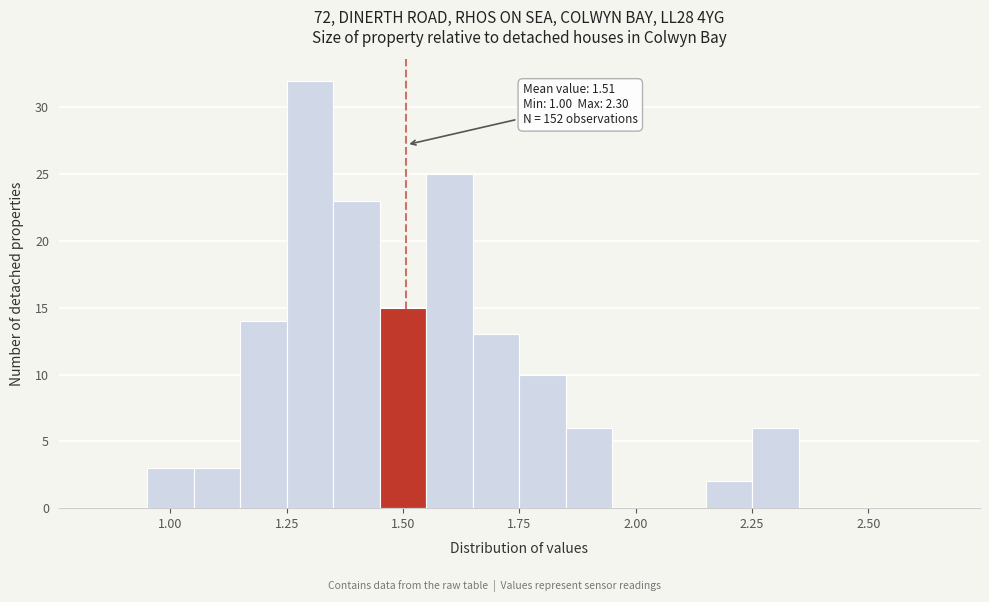

Around what value on the x-axis is the tallest bar? Give the approximate position of its centre, as read against the axis.

1.30